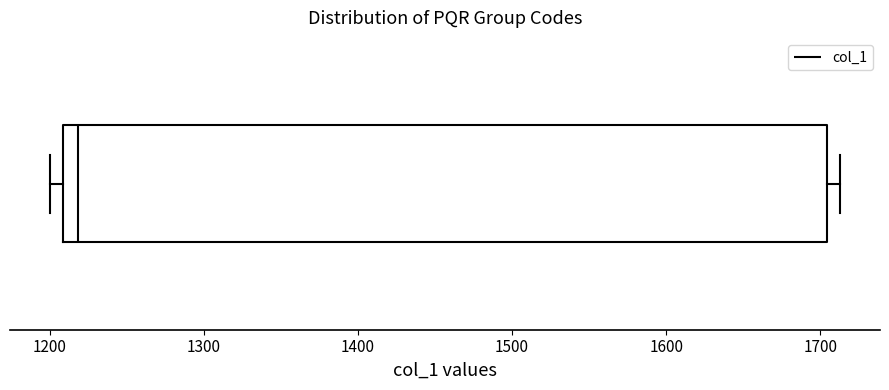

Transcribe this box plot: give where the median line is, the range the box spans, and where the two whiskers end, as read against the x-axis. The values are not printed on the chart, so give them approximately, as read against the axis.

median 1220, box 1210 to 1700, whiskers 1200 to 1710